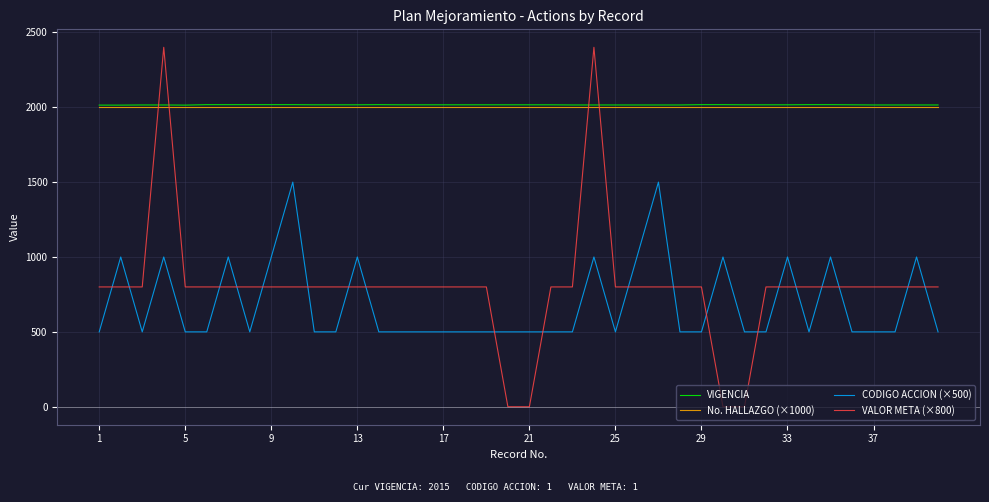

Which series has the largest range (max minus min)?

VALOR META (×800)